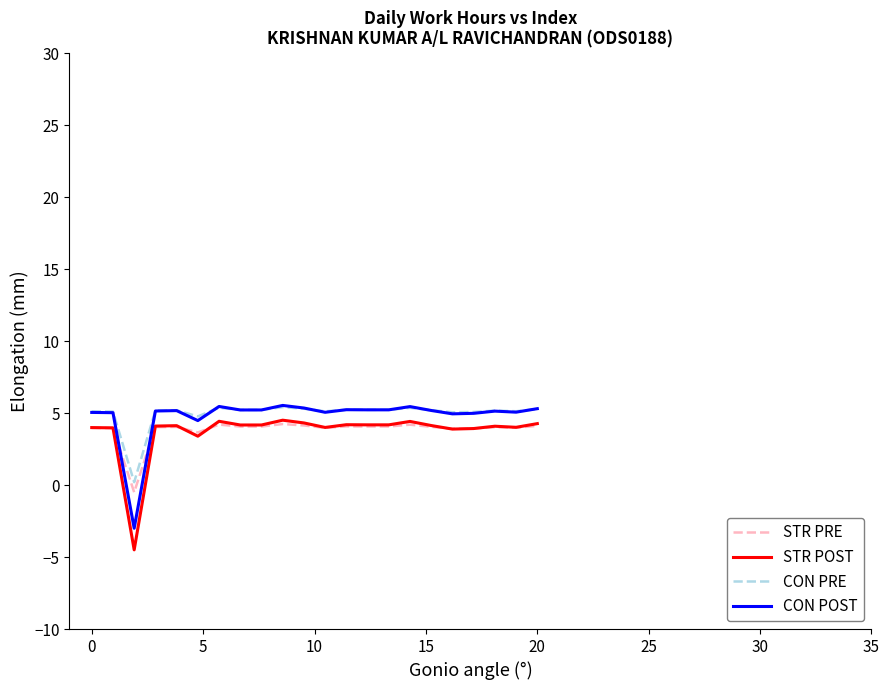

What is the maximum value for STR POST?

4.5